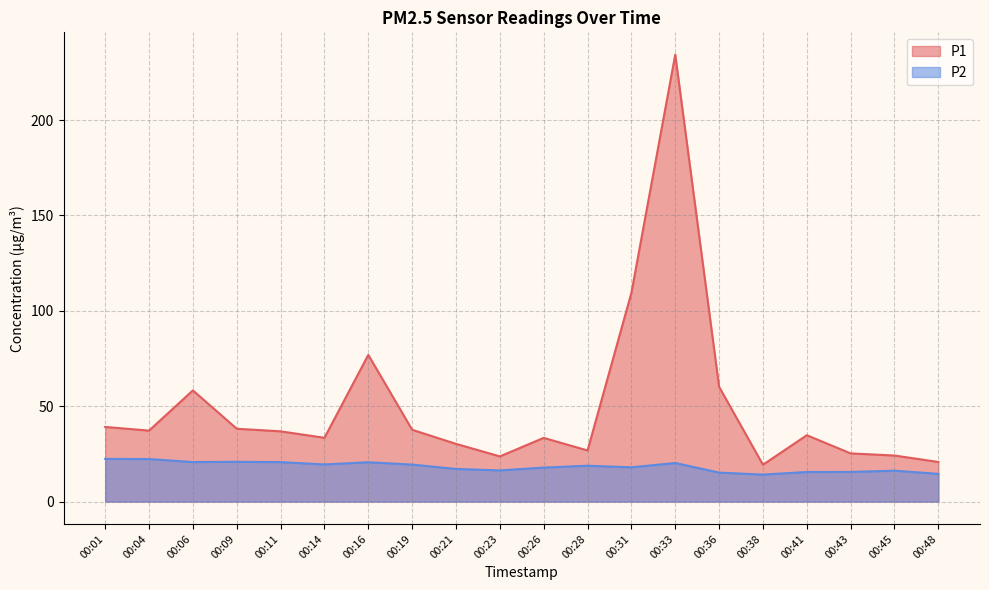

Does the chart display data point markers on the line(s)?

No